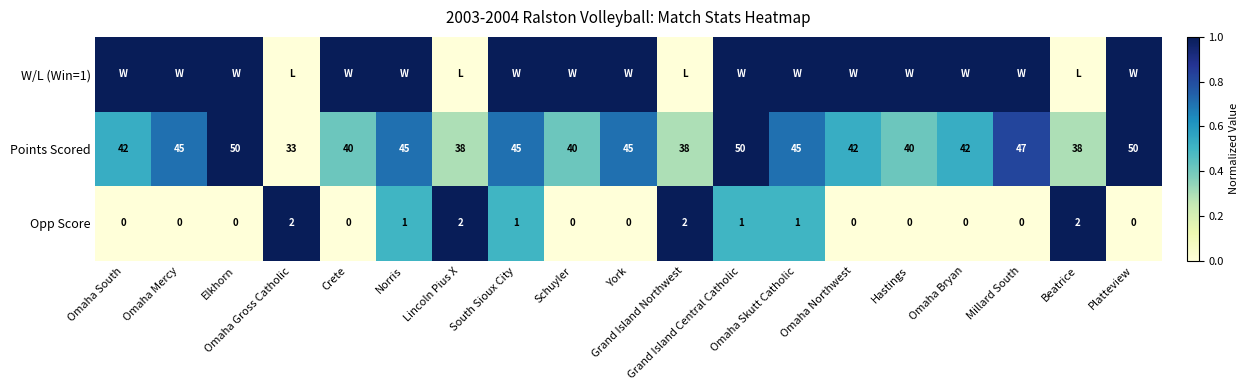

How many data points does each series have?

19